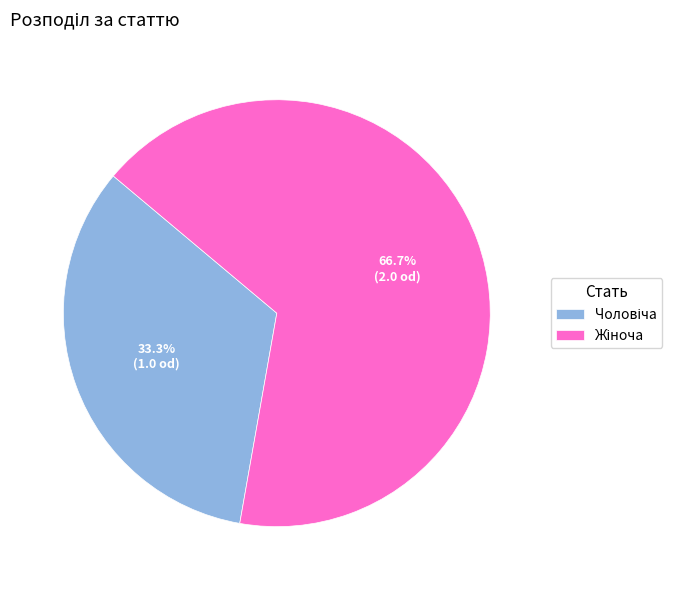

Is there a majority slice in this chart?

Yes